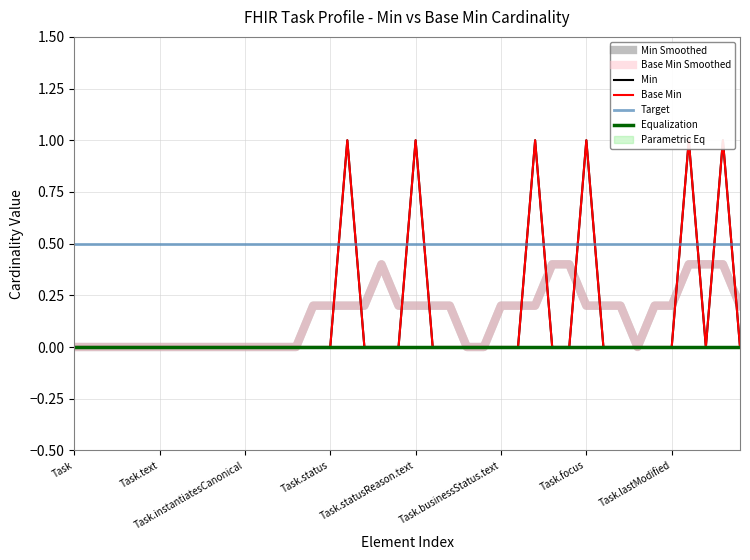

Between Task.implicitRules and Task.performerType, which series saw the biggest shift?

Min